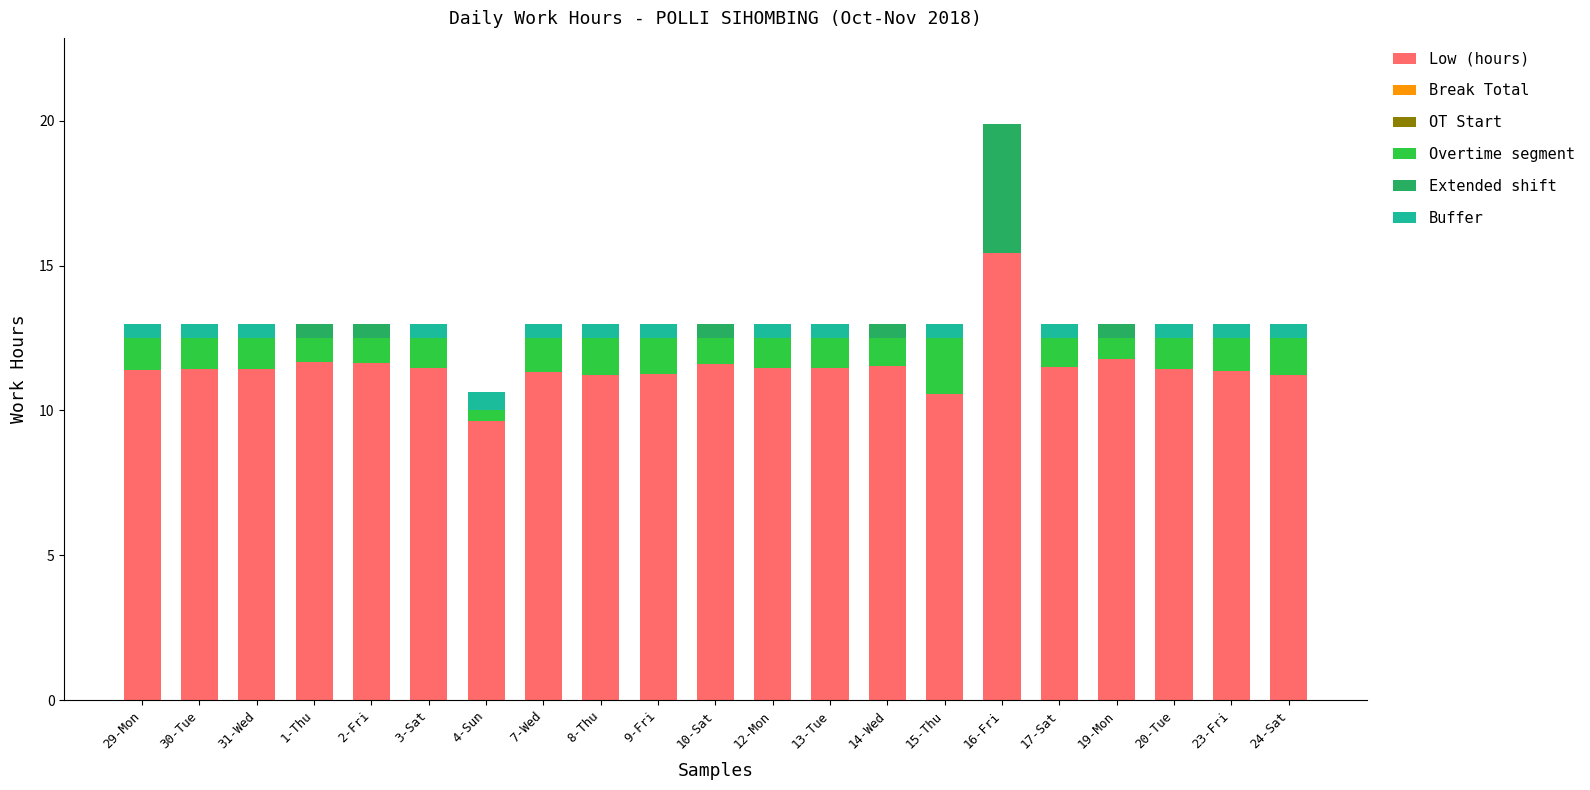

What is the highest value of the Low (hours) series?

15.4